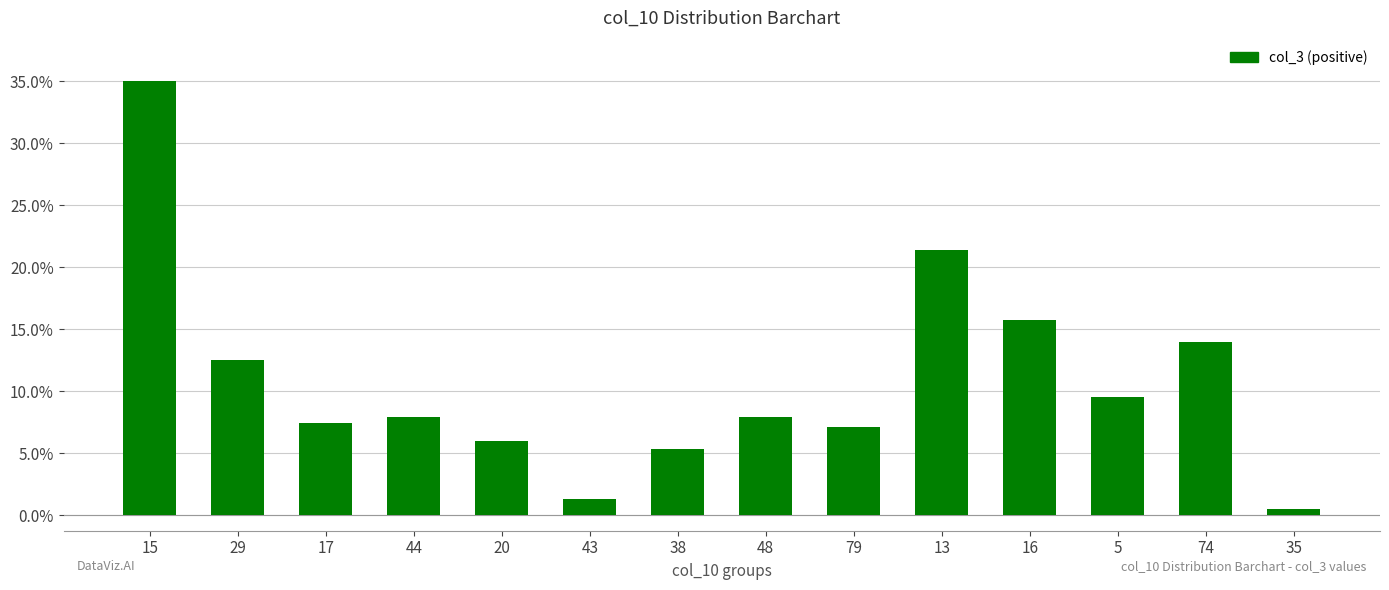

What position from the right is 35?

1